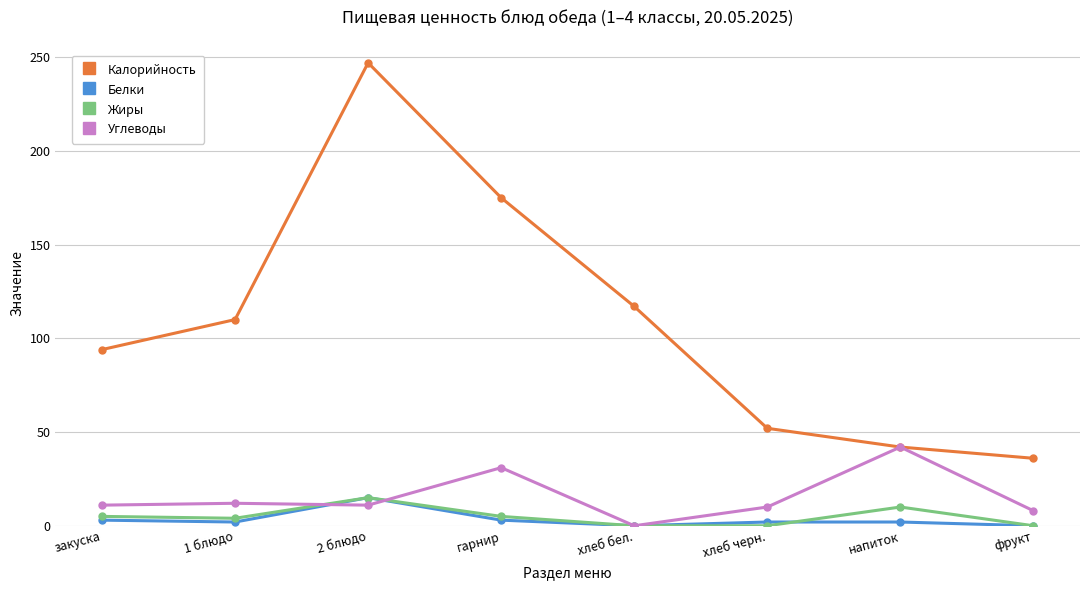

Is it true that Жиры equals 0 at хлеб бел.?

True